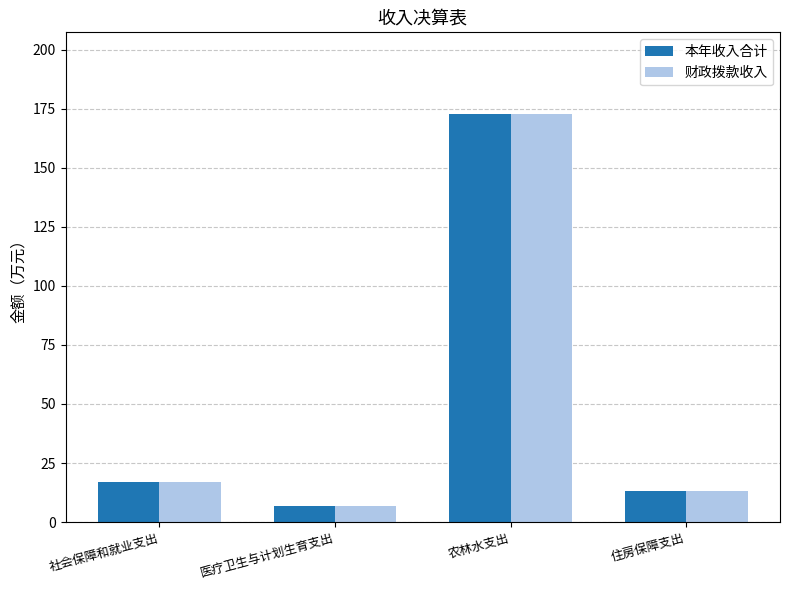

What is the minimum value for 财政拨款收入?

6.7